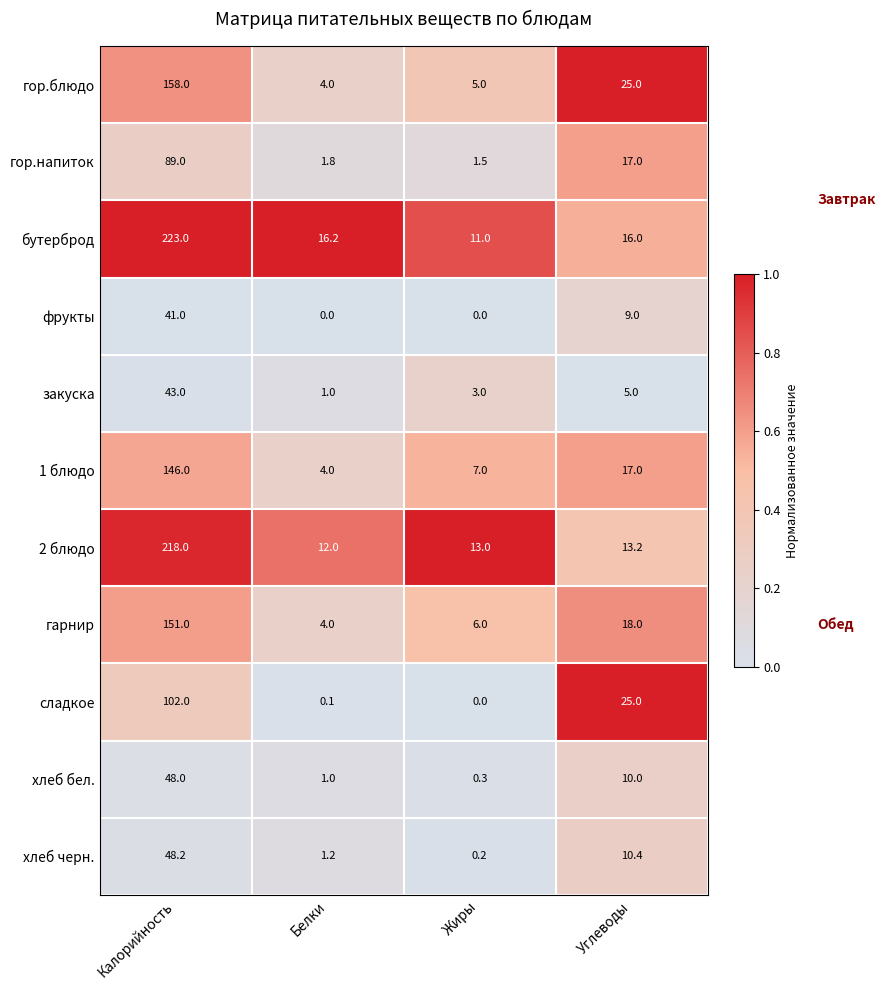

At Калорийность, list the series in order from smallest to largest.

фрукты, закуска, хлеб бел., хлеб черн., гор.напиток, сладкое, 1 блюдо, гарнир, гор.блюдо, 2 блюдо, бутерброд